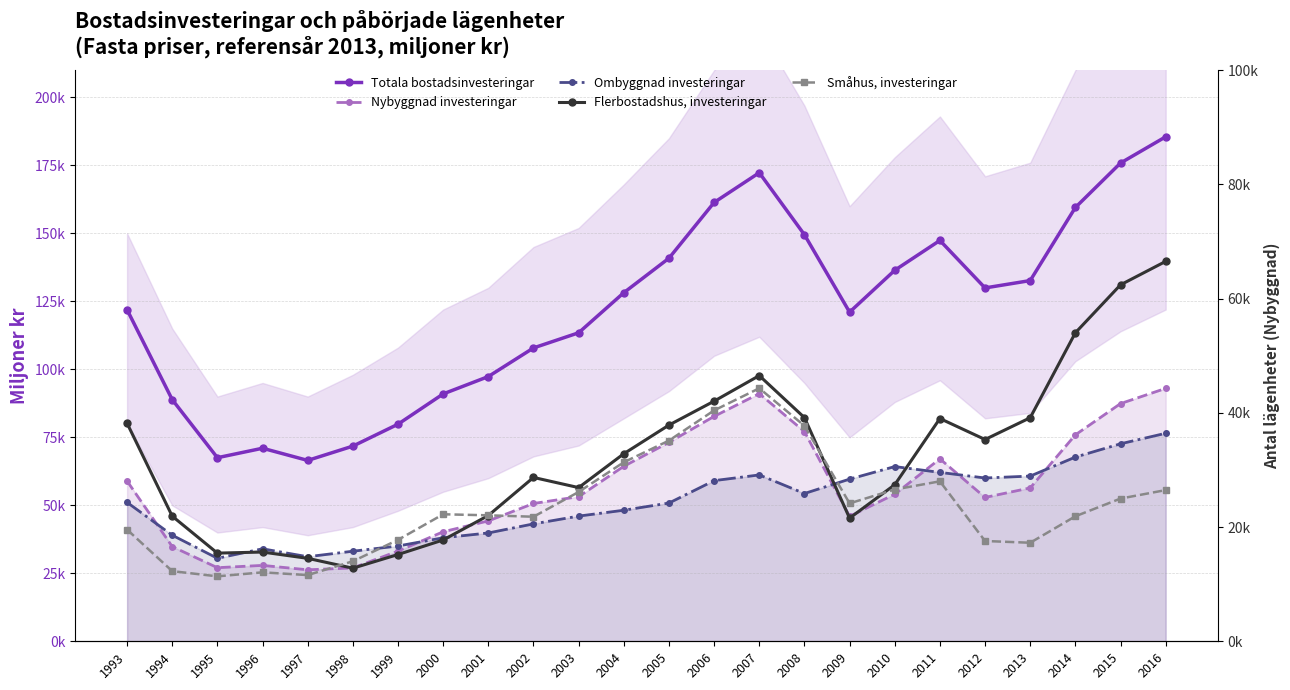

Is this an area chart (filled region under the line)?

No